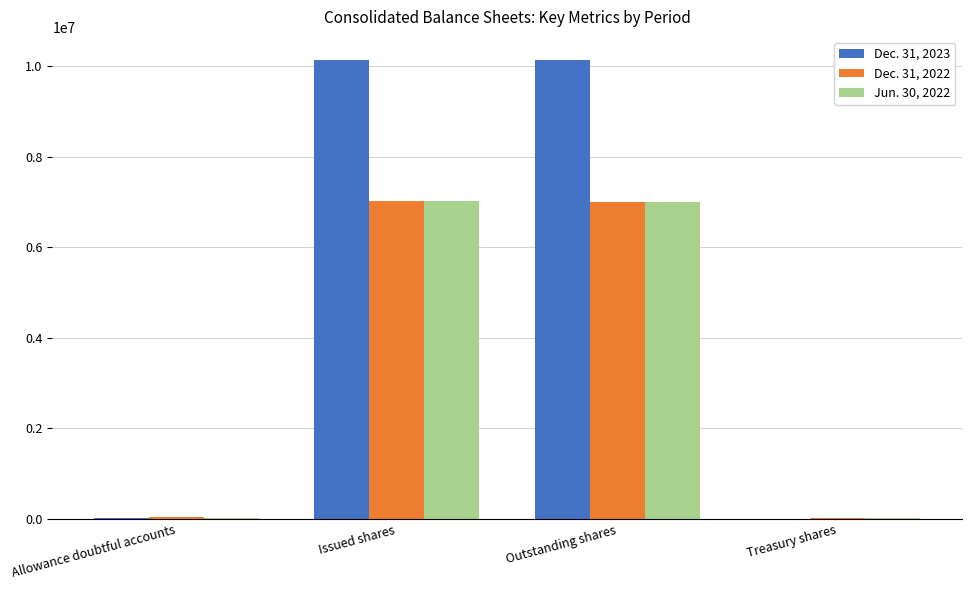

Is the value of Jun. 30, 2022 at Issued shares greater than the value of Dec. 31, 2022 at Treasury shares?

Yes